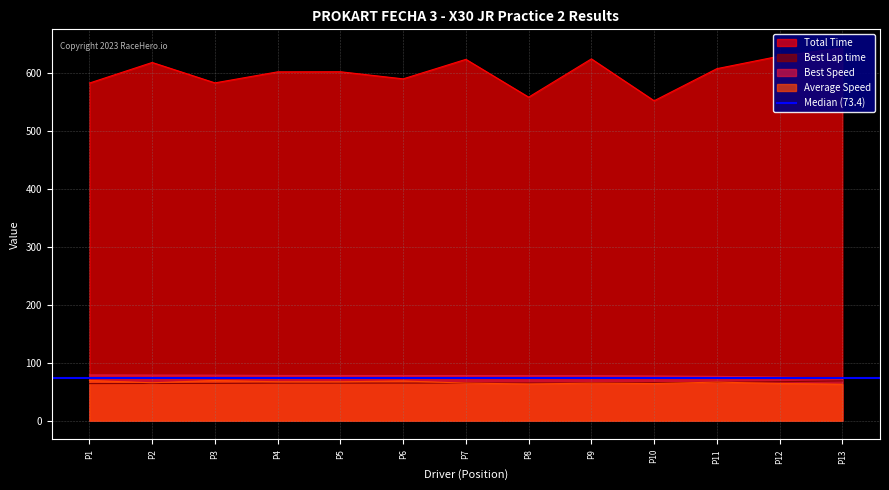

The value of Best Speed at P13 is 45.0. True or false?

False